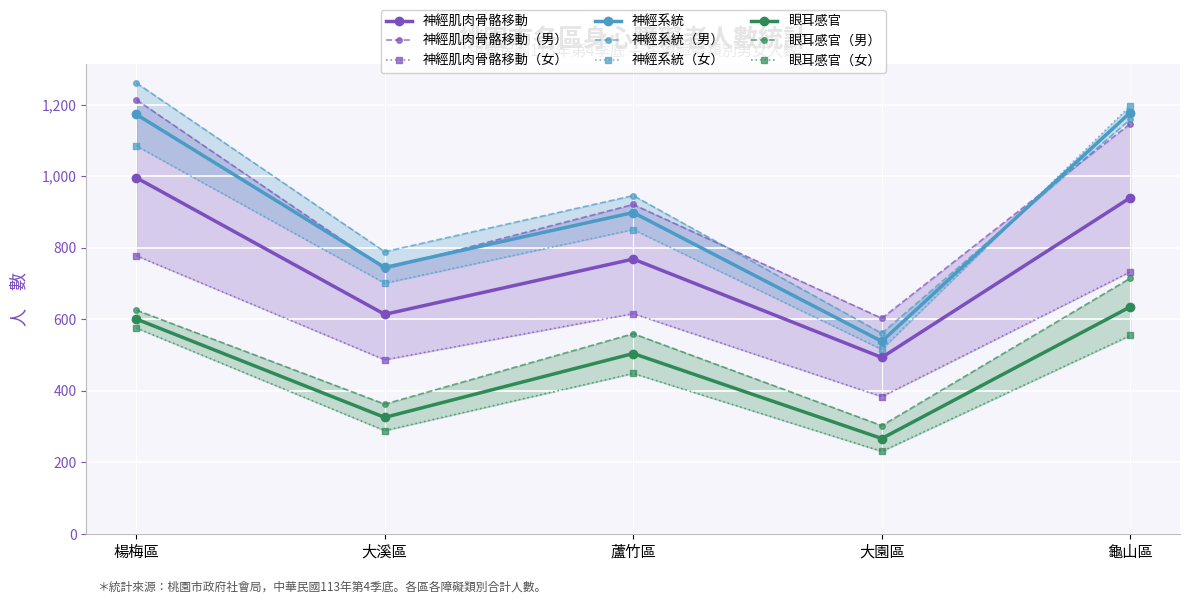

True or false: 眼耳感官(男) and 神經系統(女) cross at least once.

False